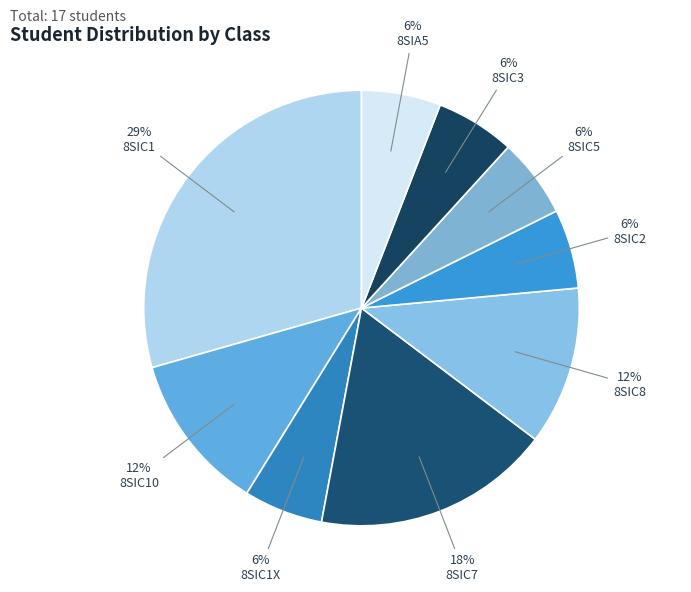

How many segments does this pie chart have?

9